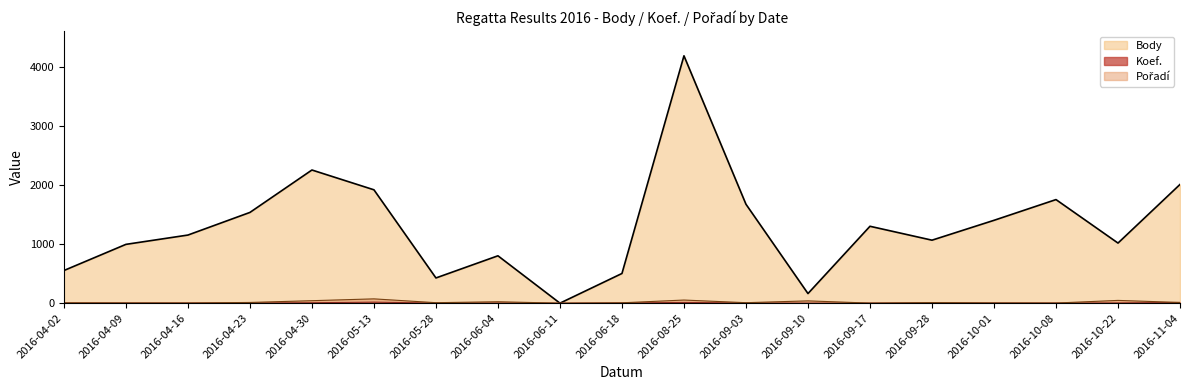

Between 2016-06-18 and 2016-10-01, which series saw the biggest shift?

Body